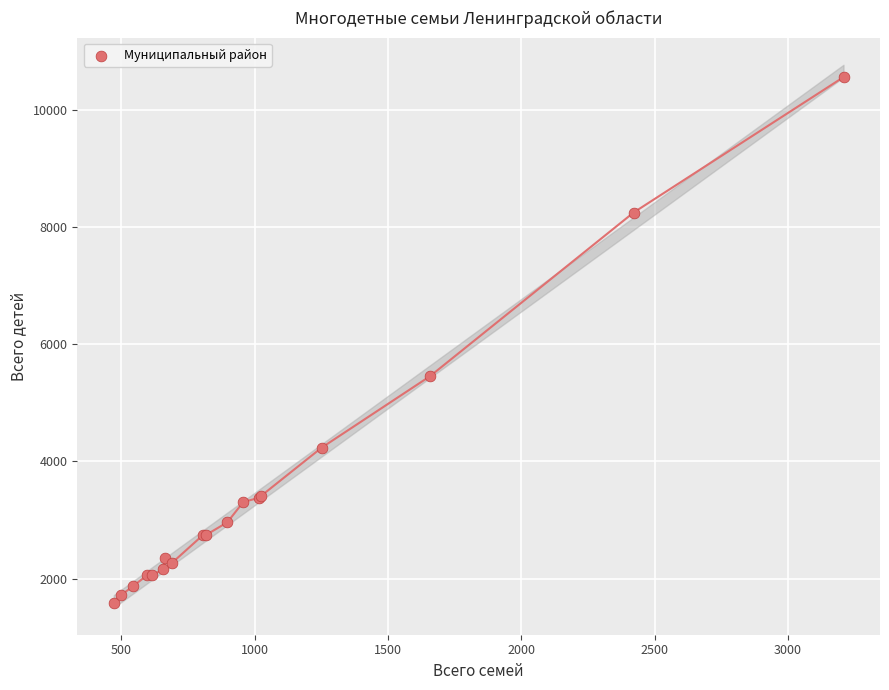

What Y value in the scatter plot is closest to 6073?

5457